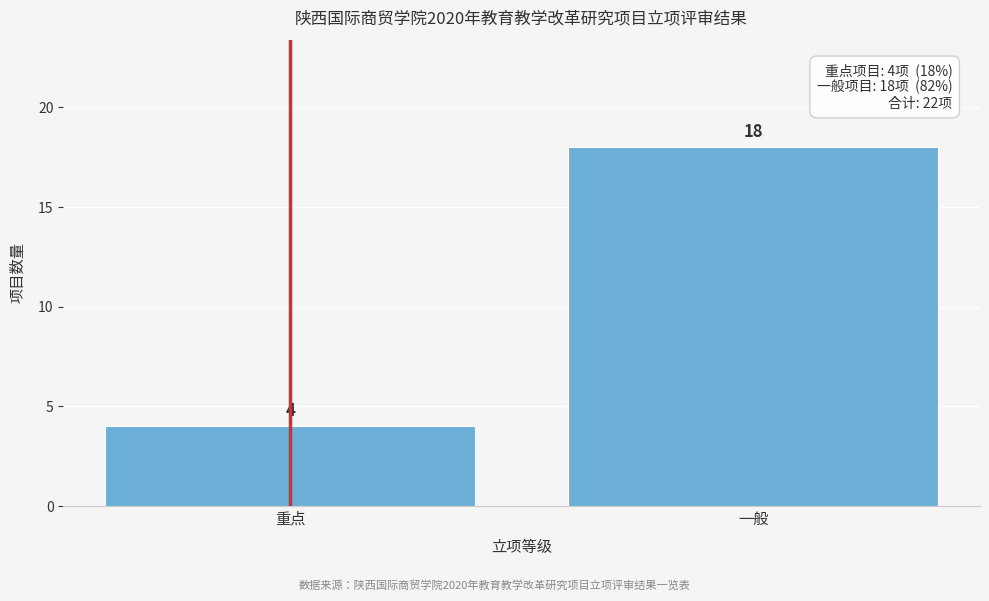

Reading left to right, what are all the values shown in this chart?

4	18